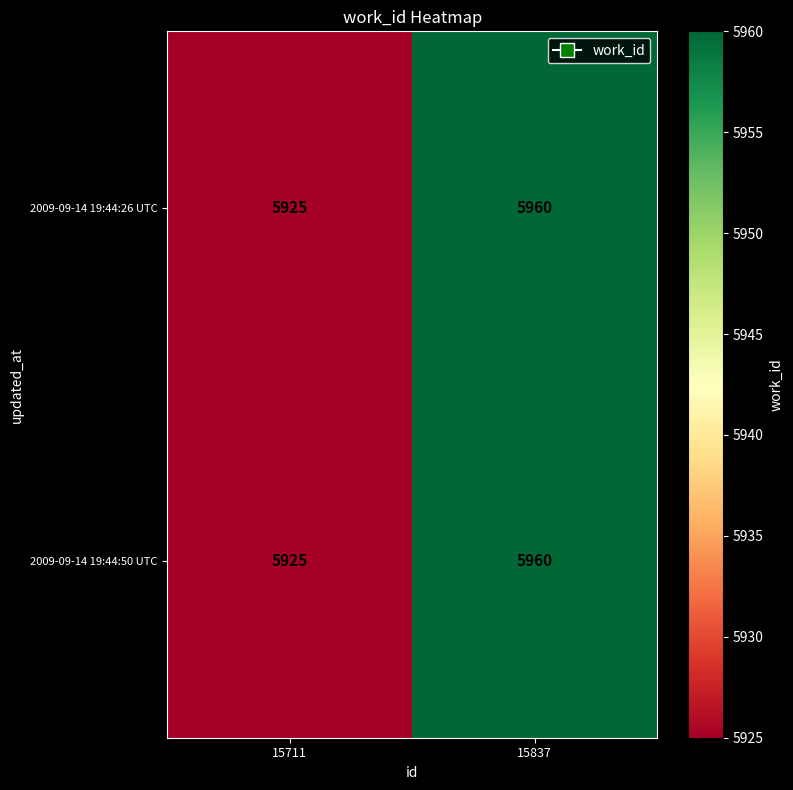

What is the sum of all 2009-09-14 19:44:26 UTC values?

11885